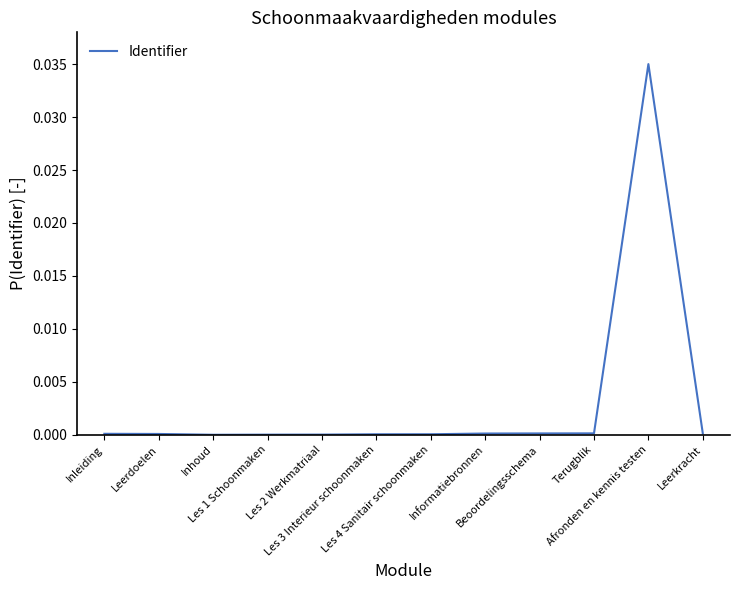

Where is the first local maximum?

Afronden en kennis testen